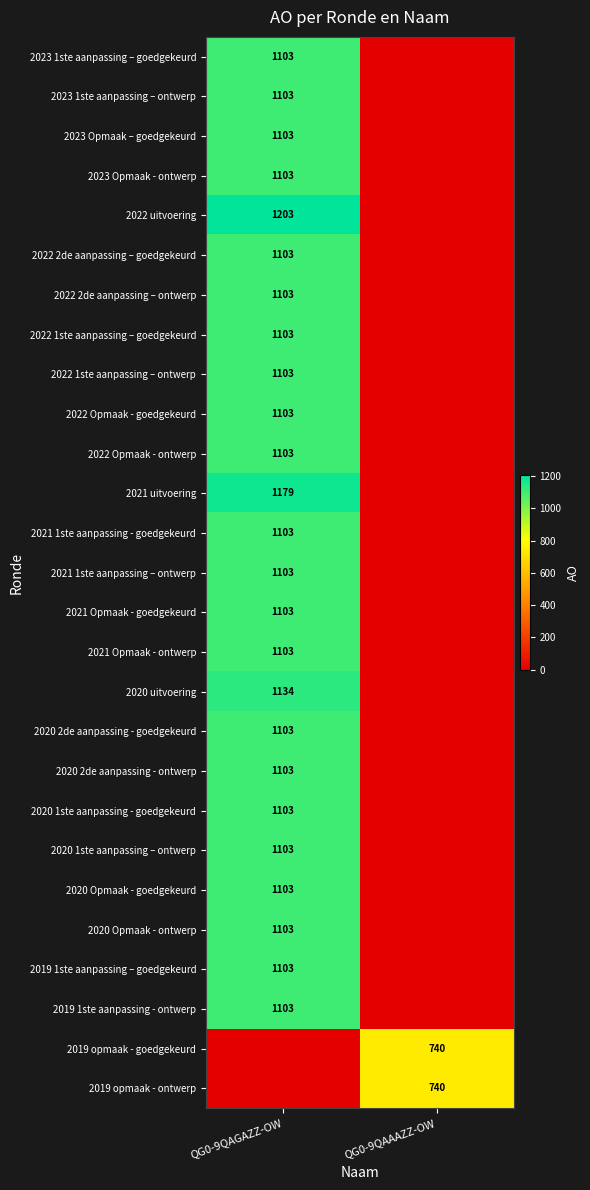

What is the spread (max minus min) of values at QG0-9QAGAZZ-OW?

1203